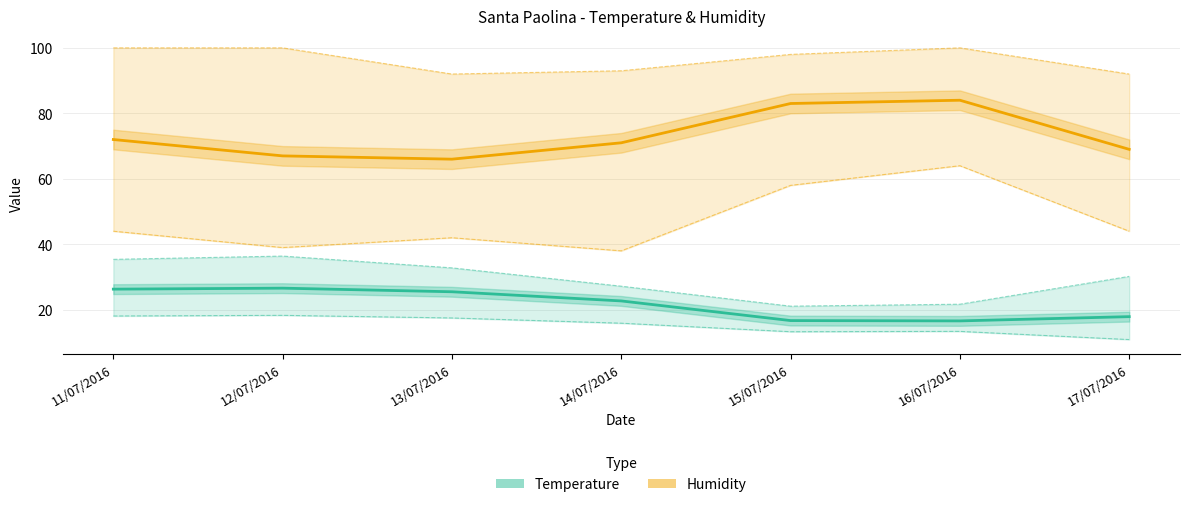

List the labels in order of Temp MAX value, largest first.

12/07/2016, 11/07/2016, 13/07/2016, 17/07/2016, 14/07/2016, 16/07/2016, 15/07/2016